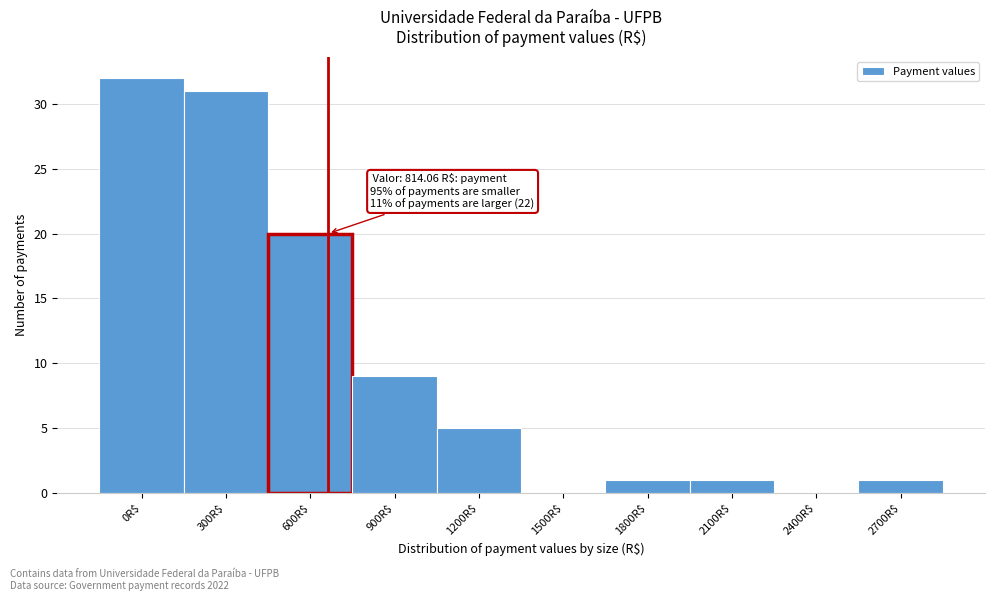

True or false: the data shows 9 at 900R$.

True